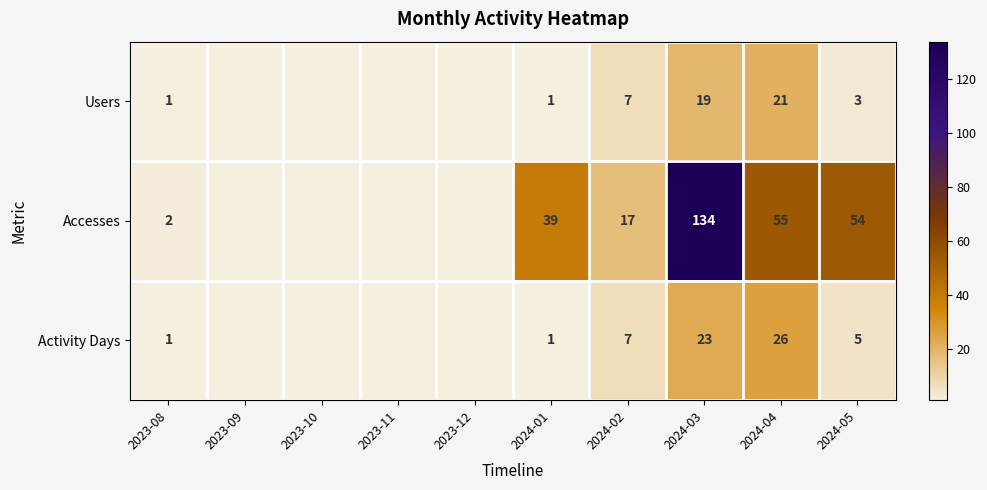

Count the number of categories in the chart.

10